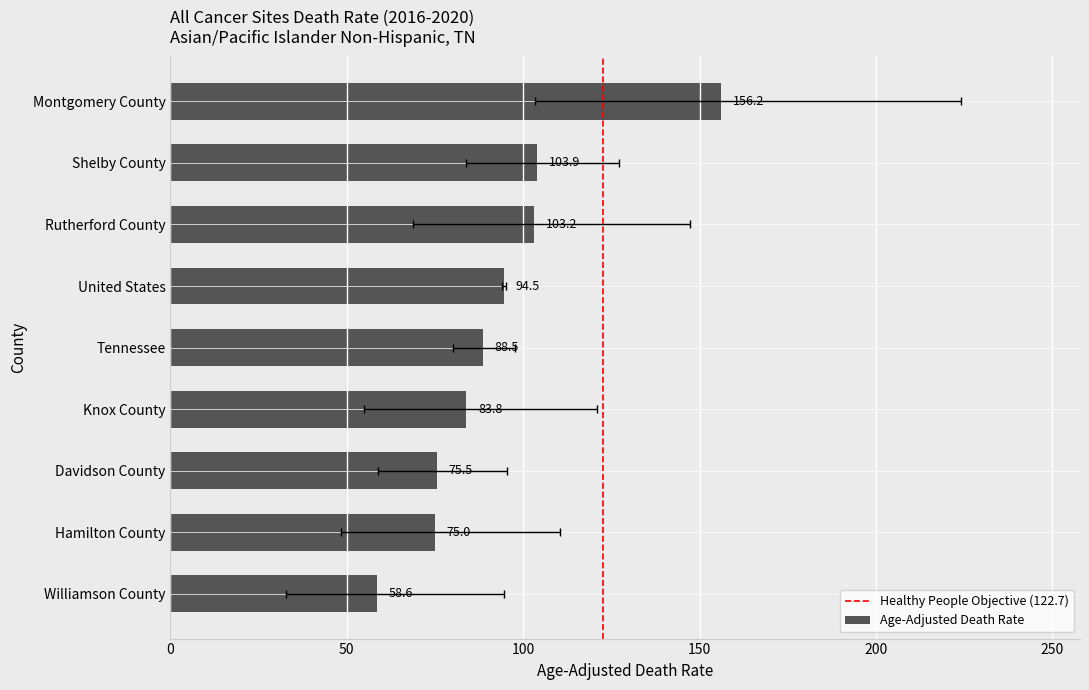

Where does the data first go above 88?

Tennessee